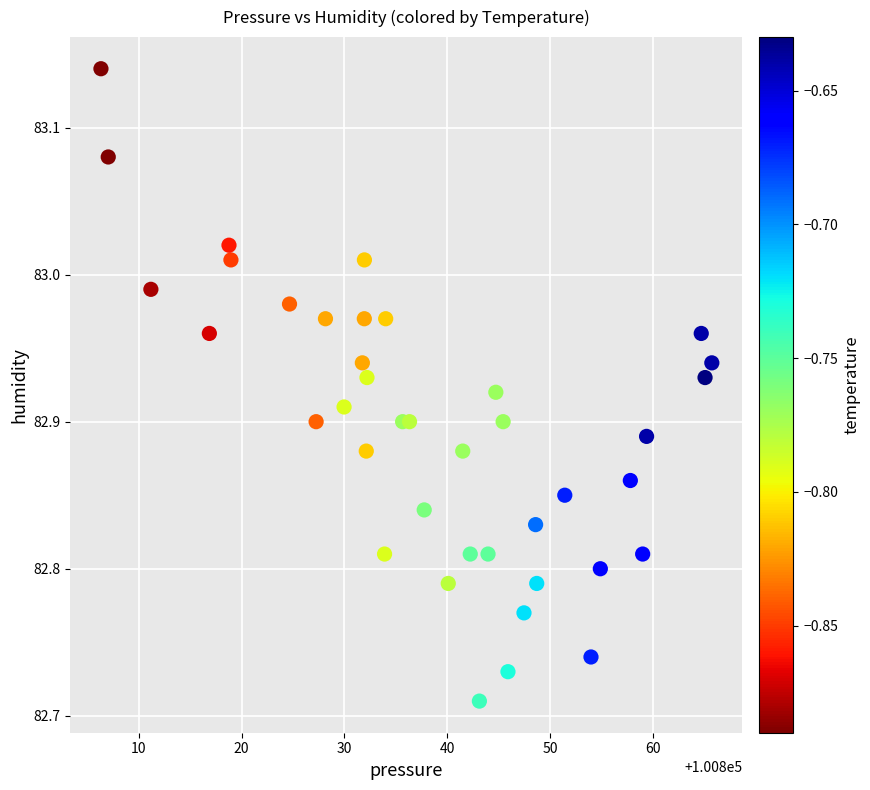

What is the range of Y values (max minus min)?

0.4